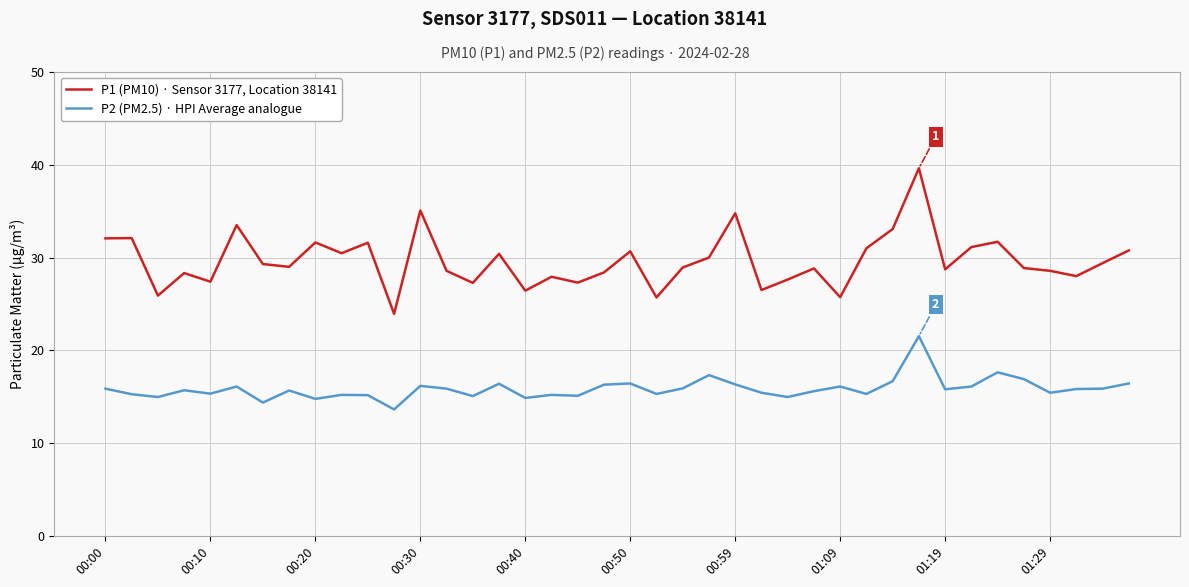

True or false: P2 (PM2.5) · HPI Average analogue and P1 (PM10) · Sensor 3177, Location 38141 cross at least once.

False